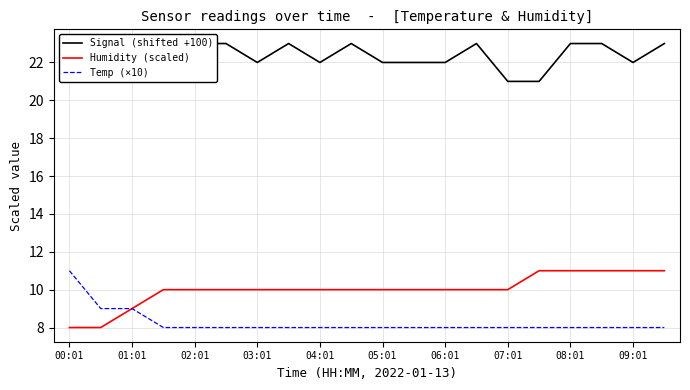

Rank the series by their maximum value, from highest to lowest.

Signal (shifted +100), Temp (×10), Humidity (scaled)